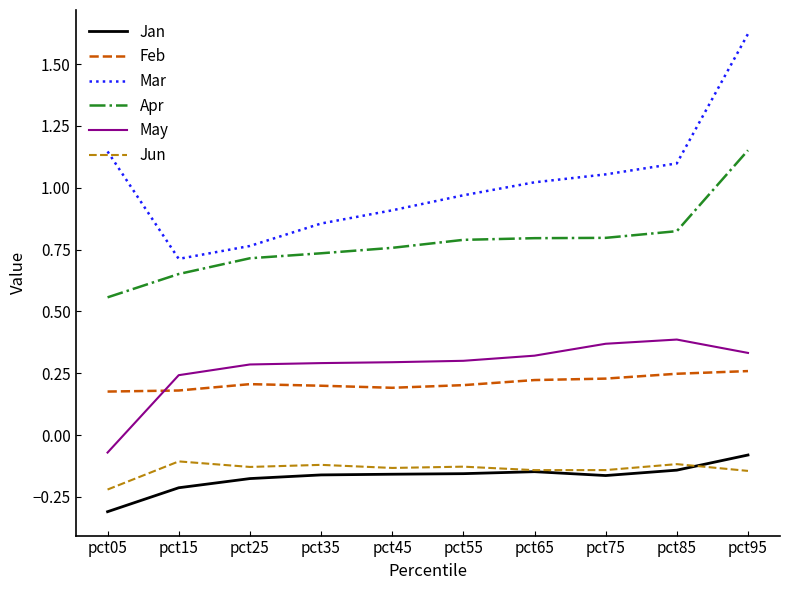

True or false: May and Jun intersect in this chart.

False